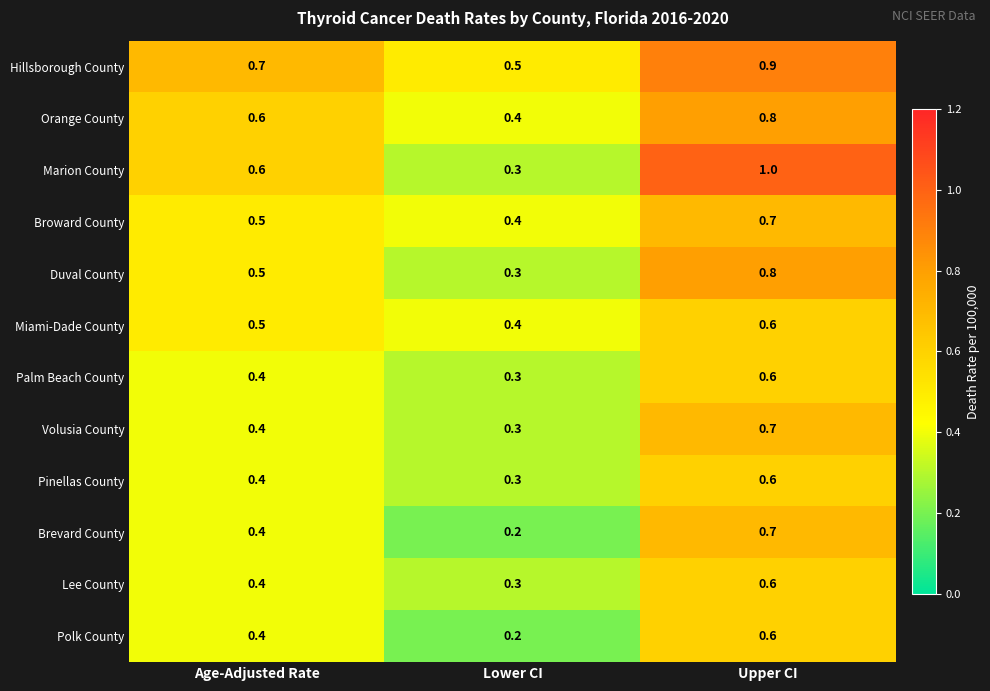

At which category does the chart reach its peak across all series?

Upper CI